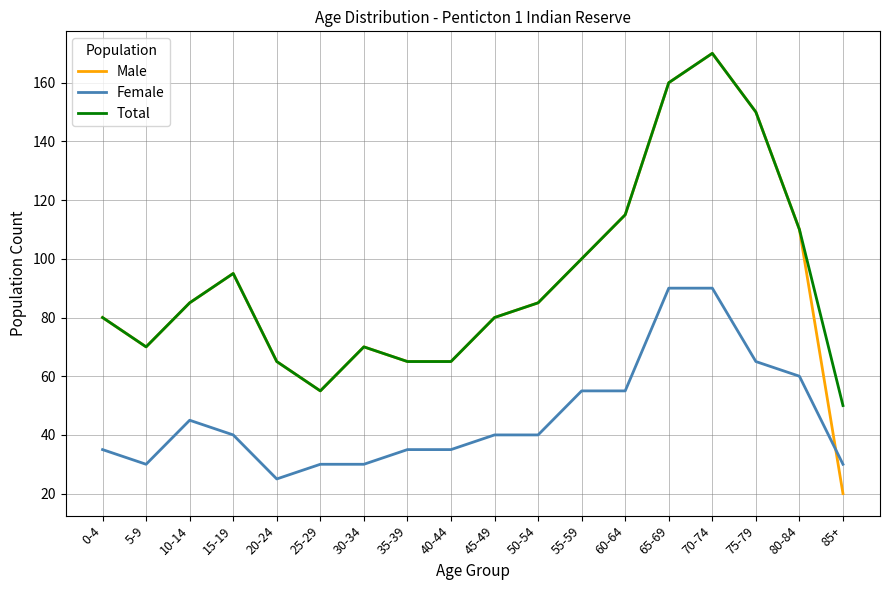

What position from the right is 0-4?

18